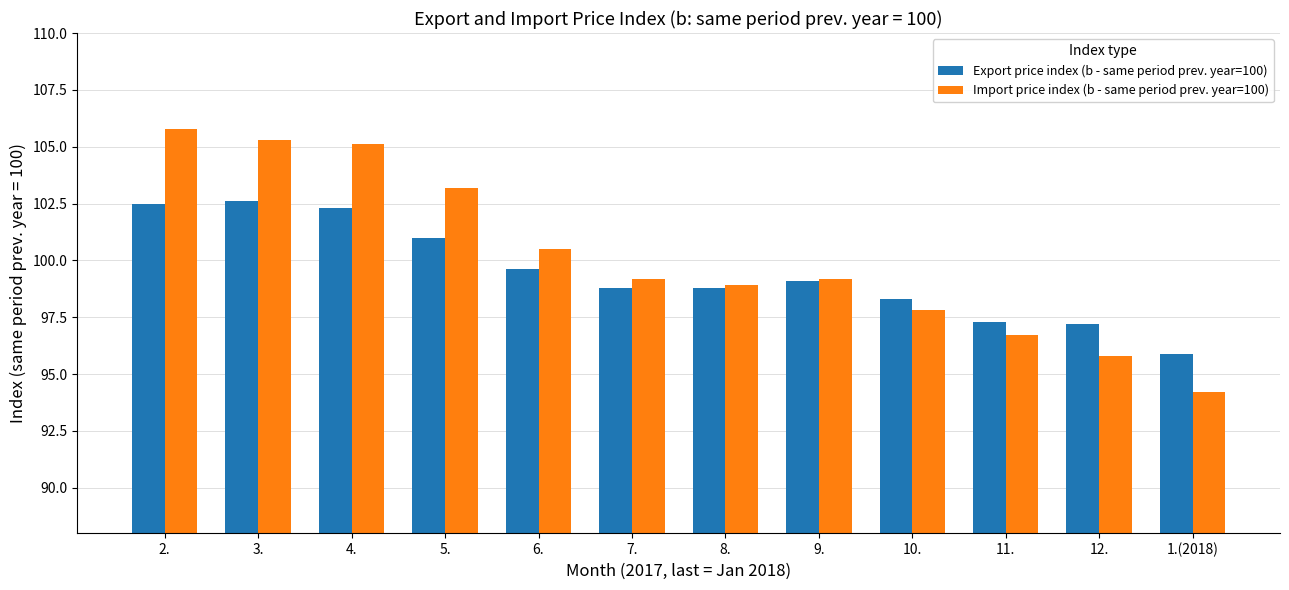

How many bars are there in total?

24